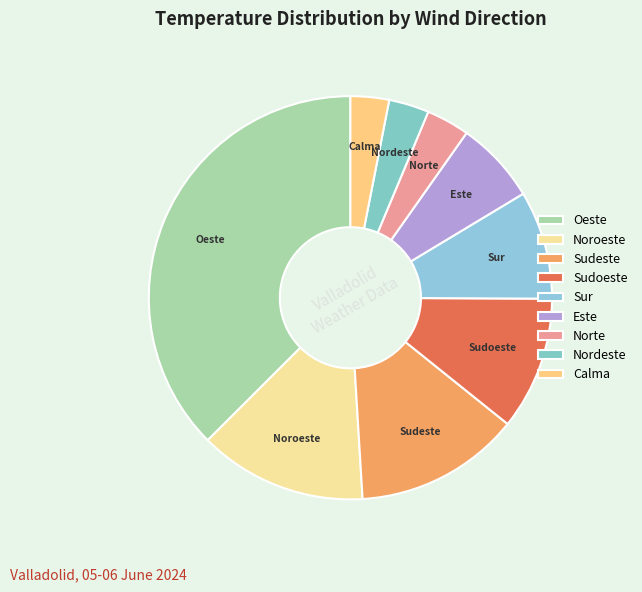

Is it true that Oeste is 37% of the pie?

True